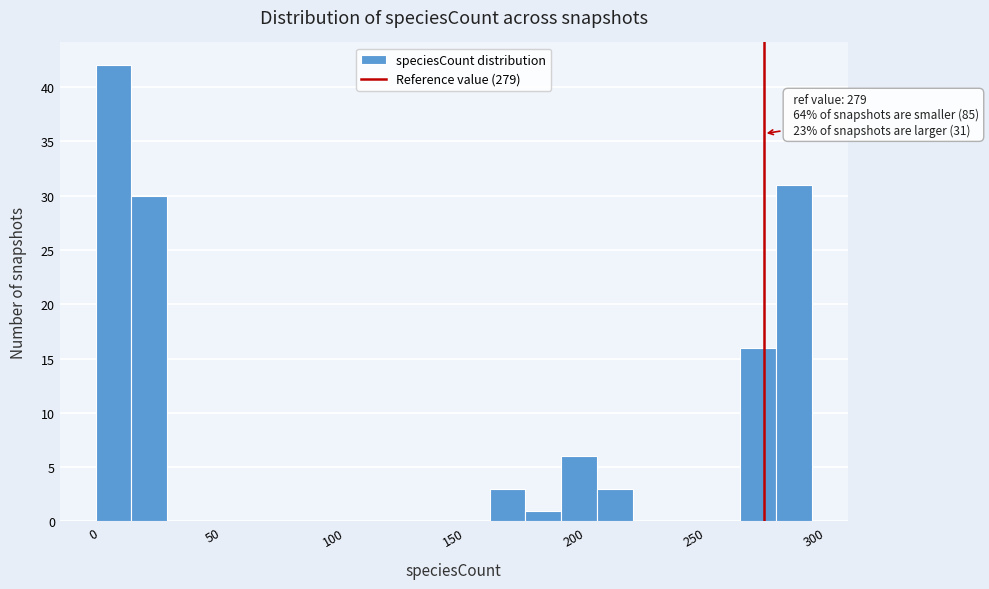

Around what value on the x-axis is the tallest bar? Give the approximate position of its centre, as read against the axis.

10